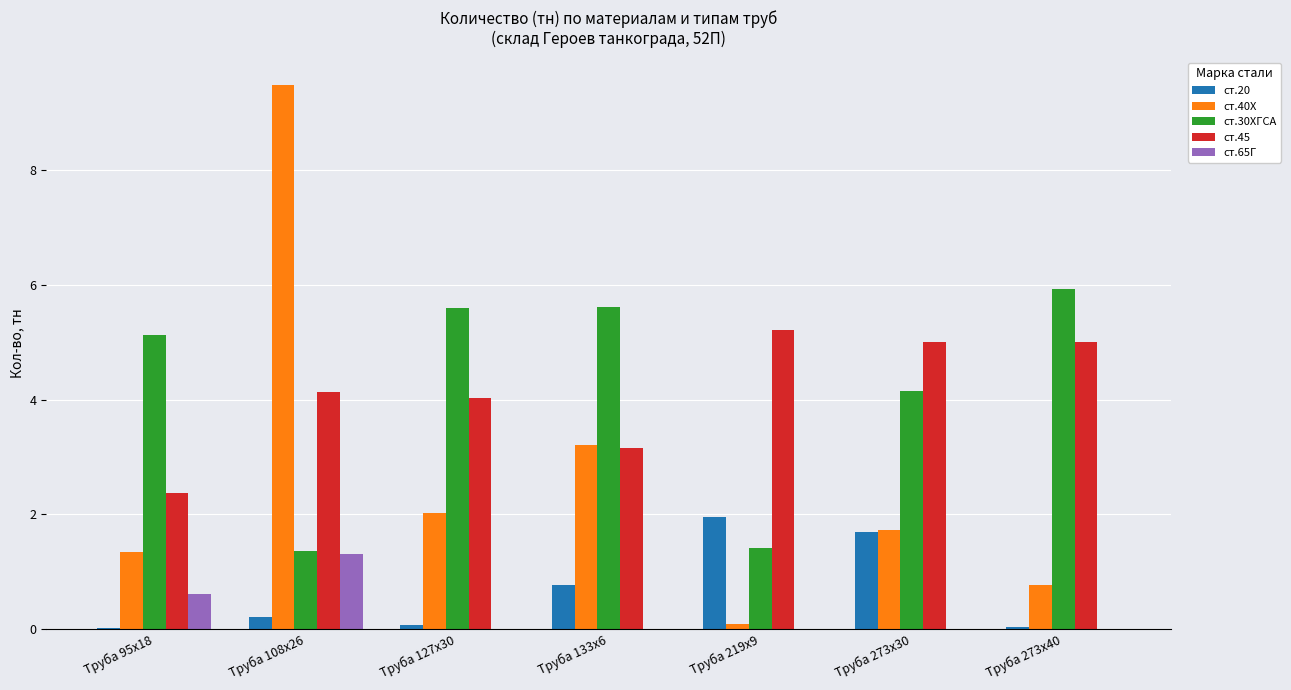

Is the value of ст.45 at Труба 95х18 greater than the value of ст.30ХГСА at Труба 108х26?

Yes